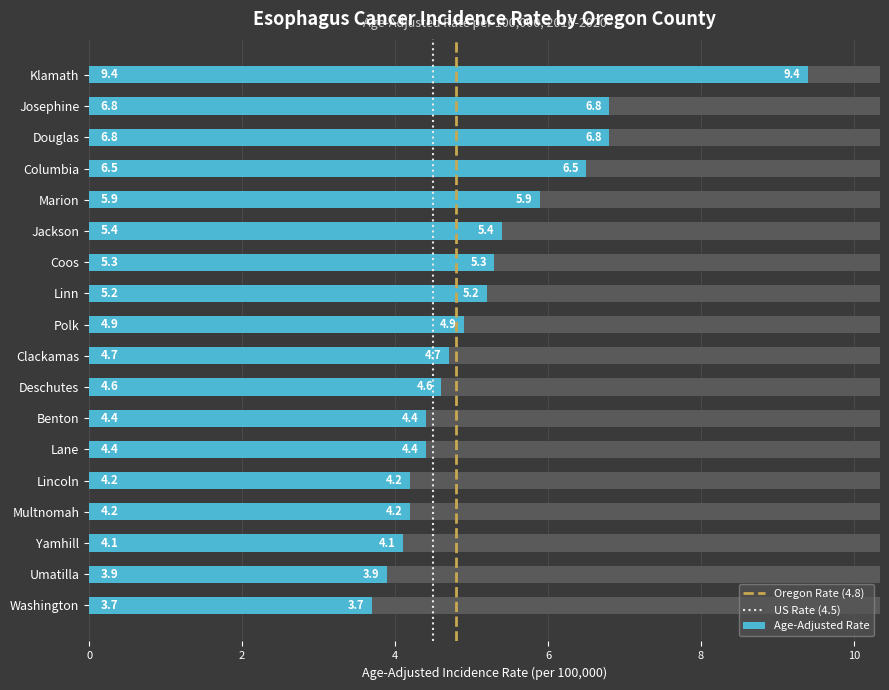

What is the label of the 11th bar from the left?

Deschutes